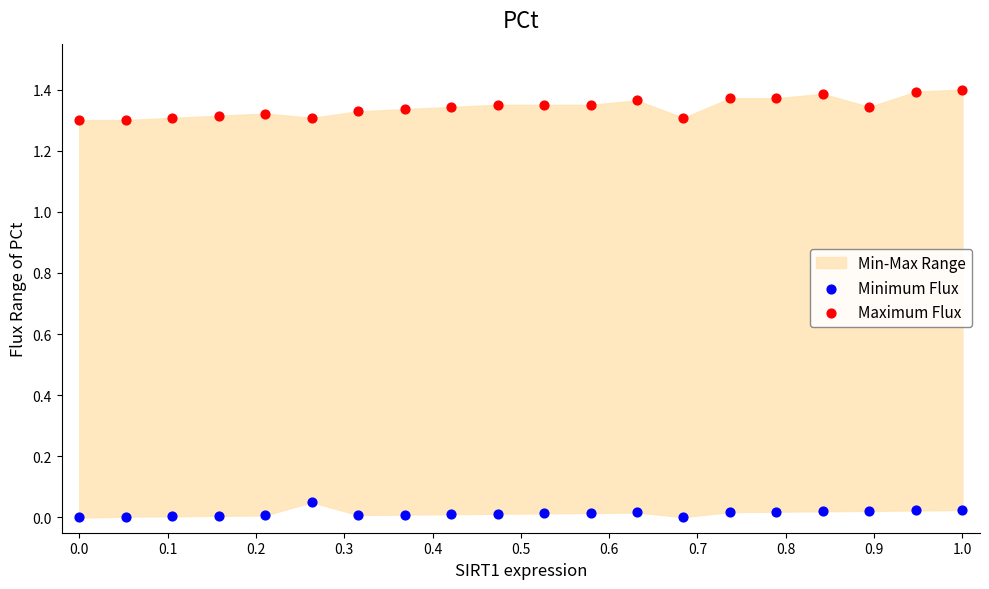

Which series reaches the maximum Y coordinate?

Maximum Flux